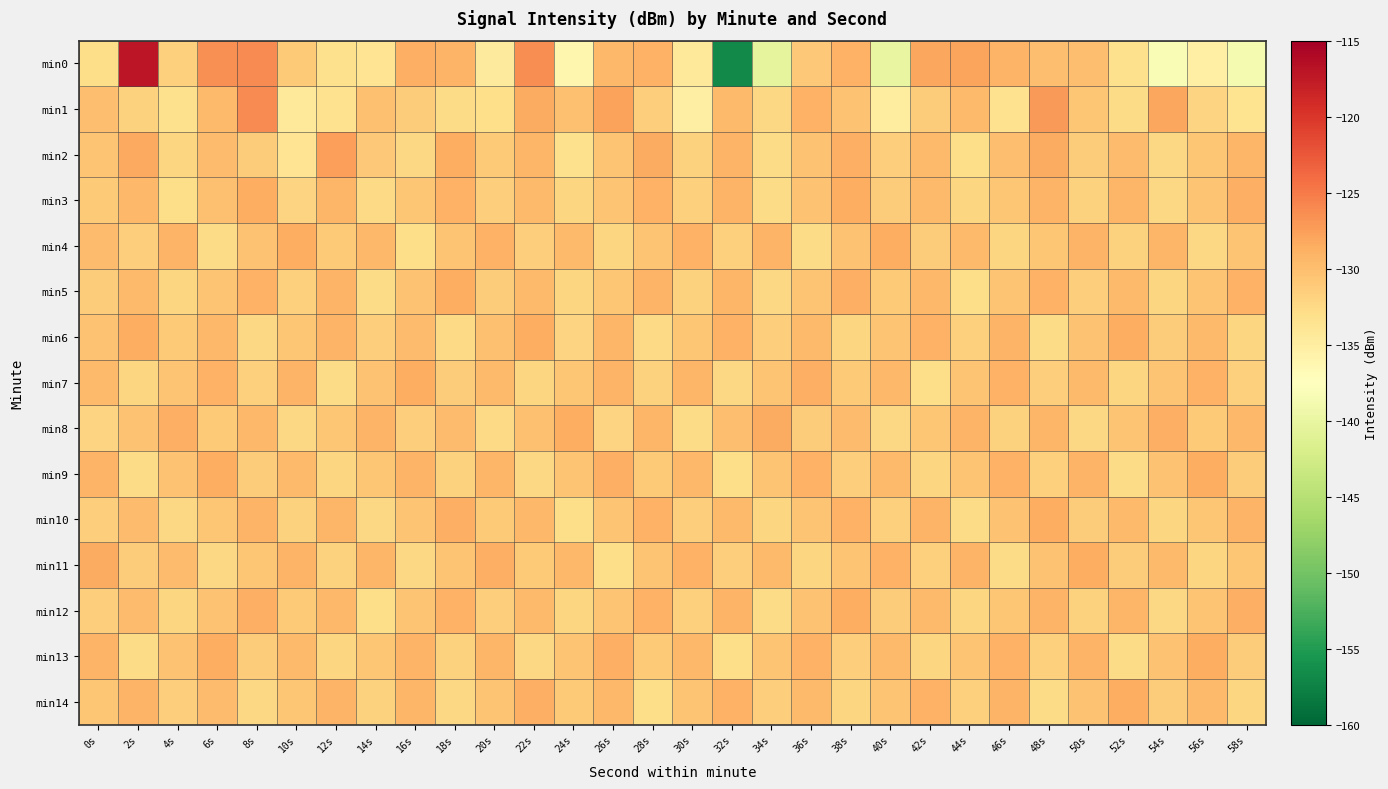

Which series has the largest total across all categories?

min8